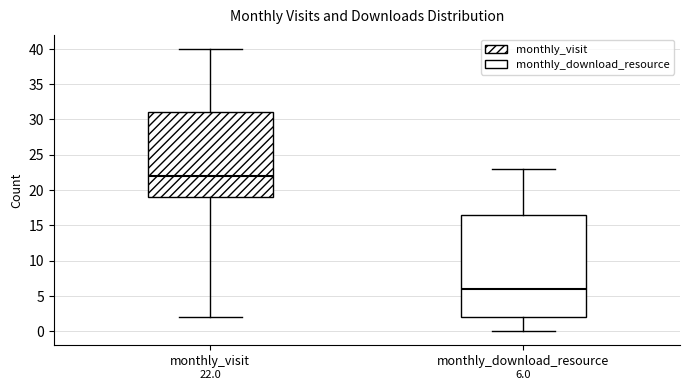

Which box has the highest median line?

monthly_visit